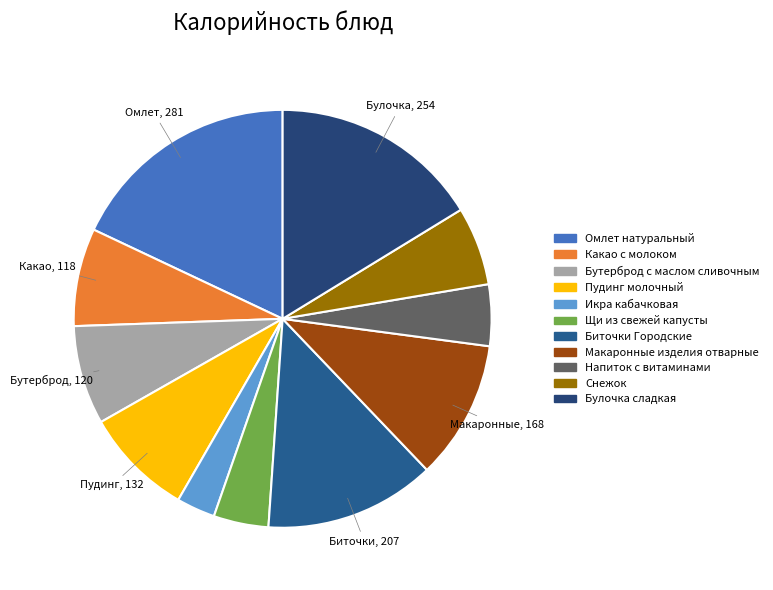

Approximately how many times larger is the value at Омлет натуральный compared to Бутерброд с маслом сливочным?

2.3